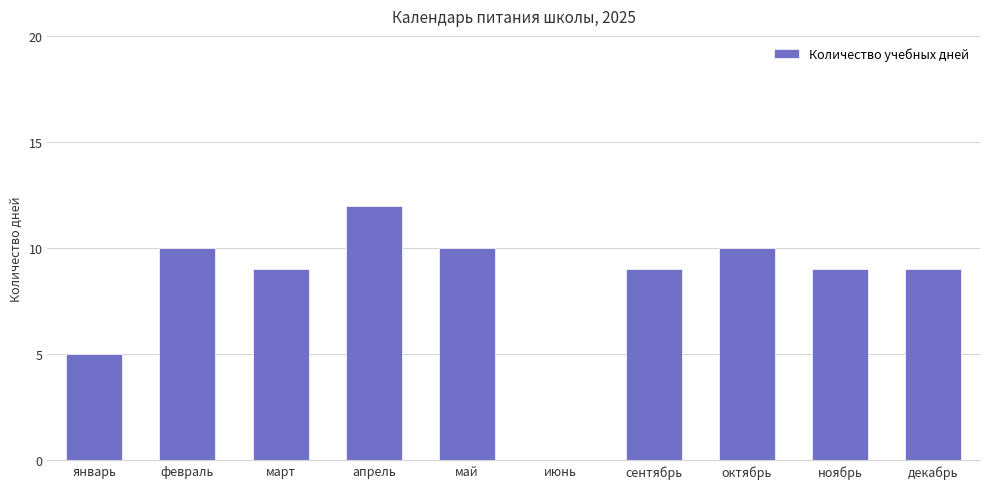

The chart shows a value of 16 at апрель. True or false?

False